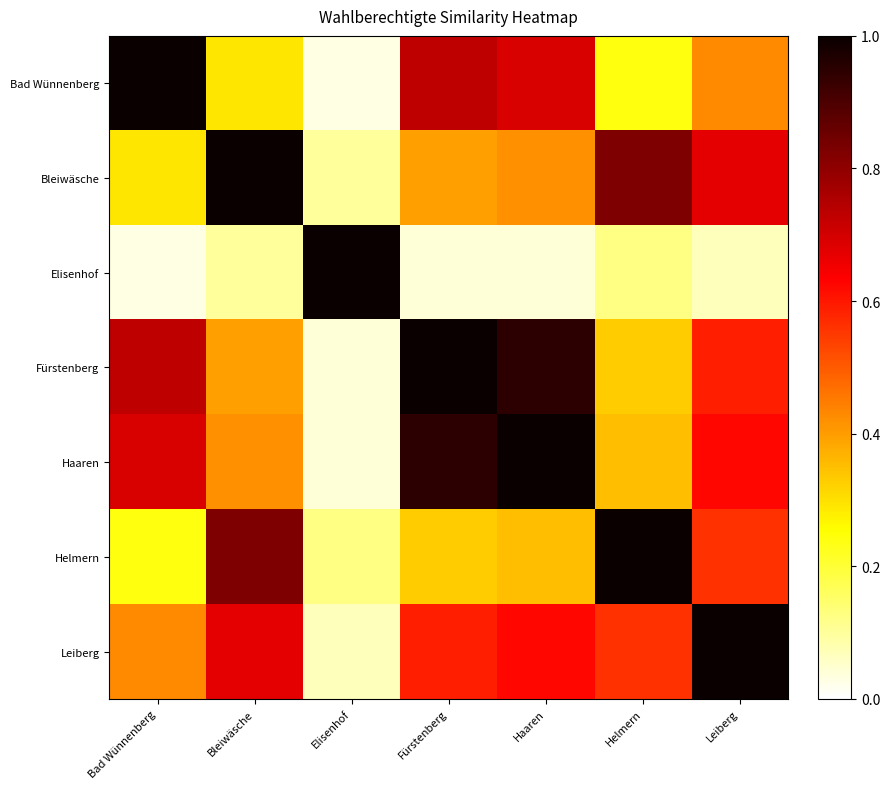

At which category is the sum across all series the highest?

Haaren